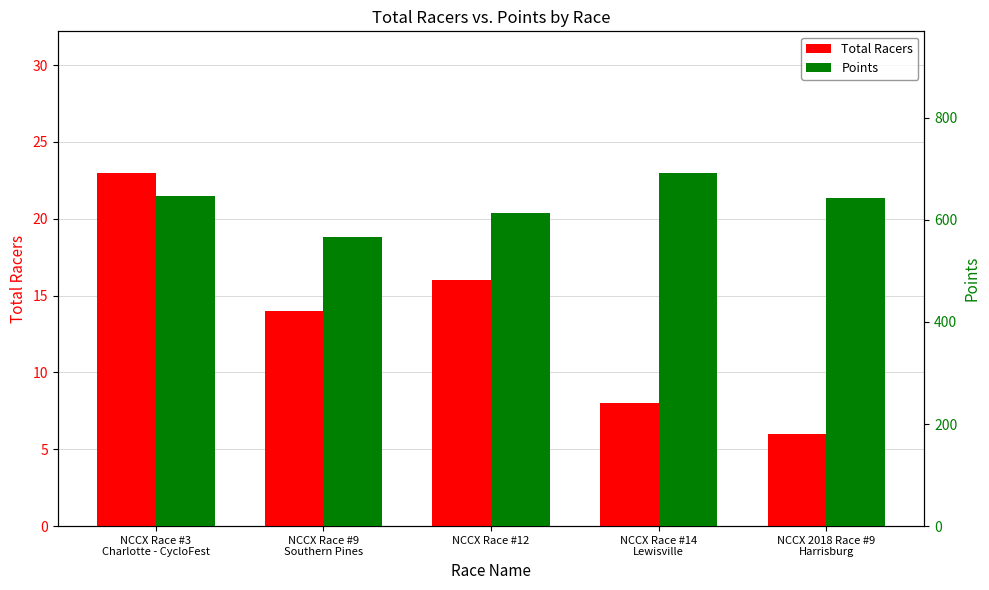

List the series in order of their peak value, highest first.

Points, Total Racers